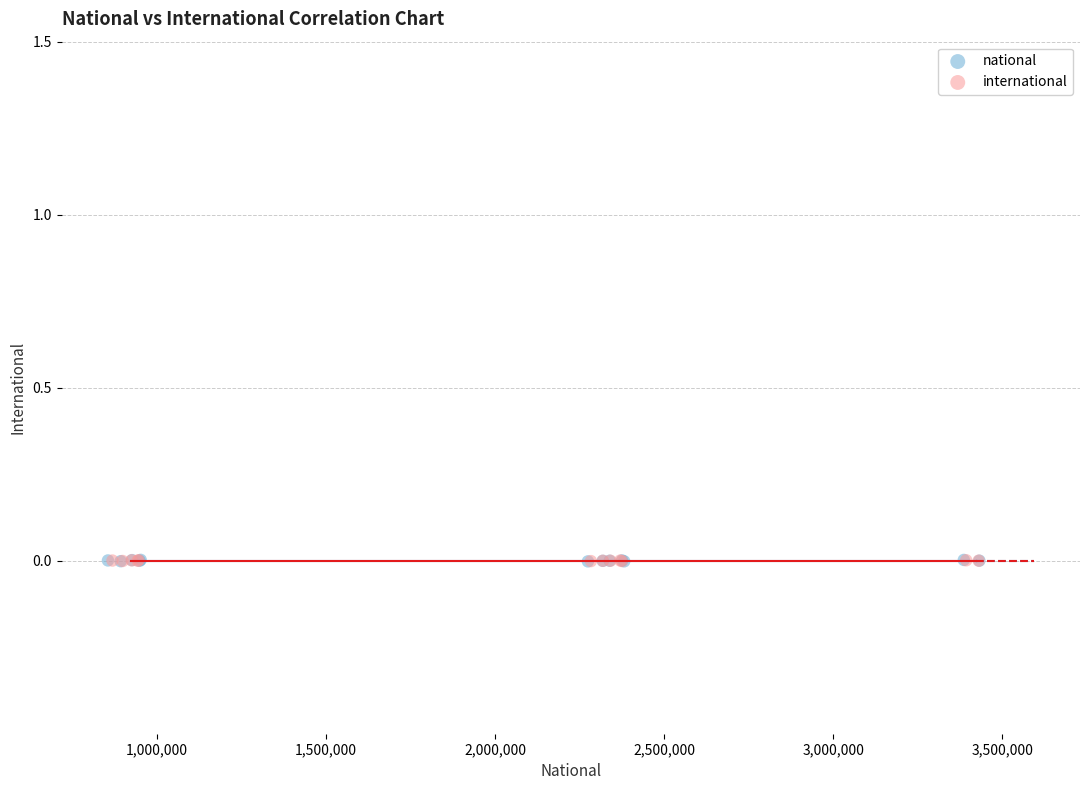

Which series has the widest spread of Y values?

national